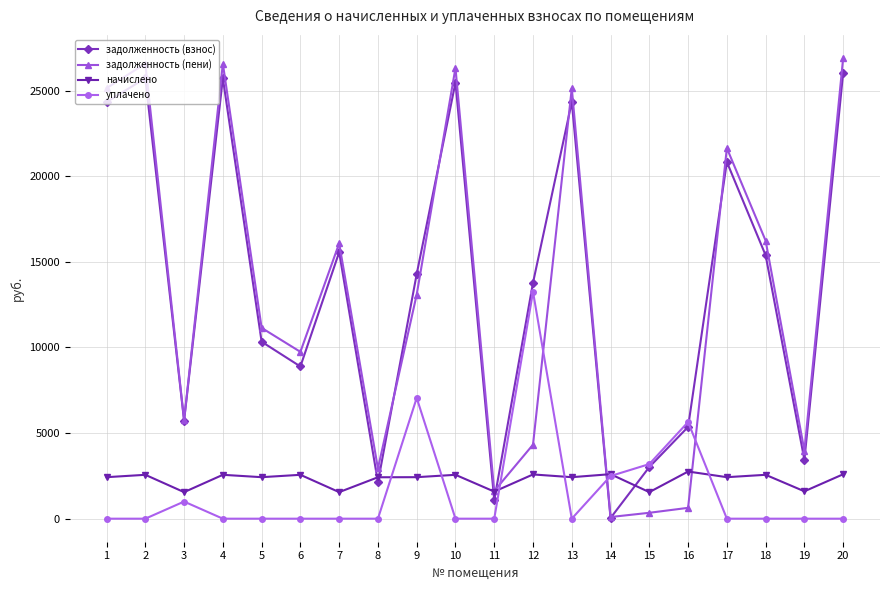

What is the difference between the задолженность (взнос) values at 13 and 2?

1390.5